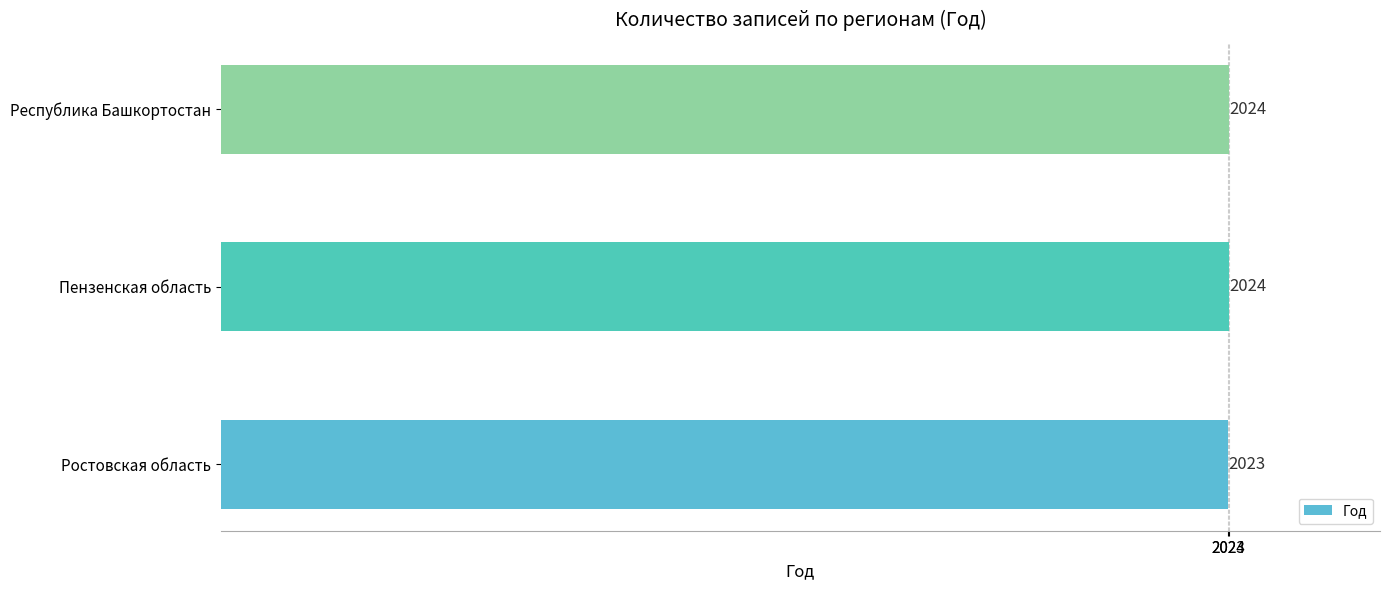

Reading top to bottom, transcribe all the data shown in this chart.

2024	2024	2023